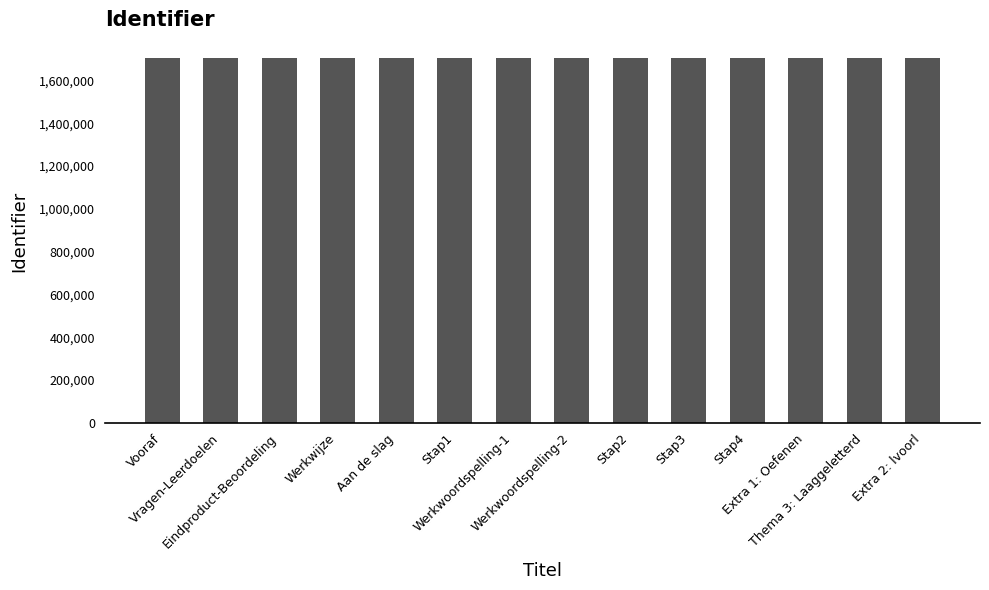

What is the label of the 8th bar from the left?

Werkwoordspelling-2